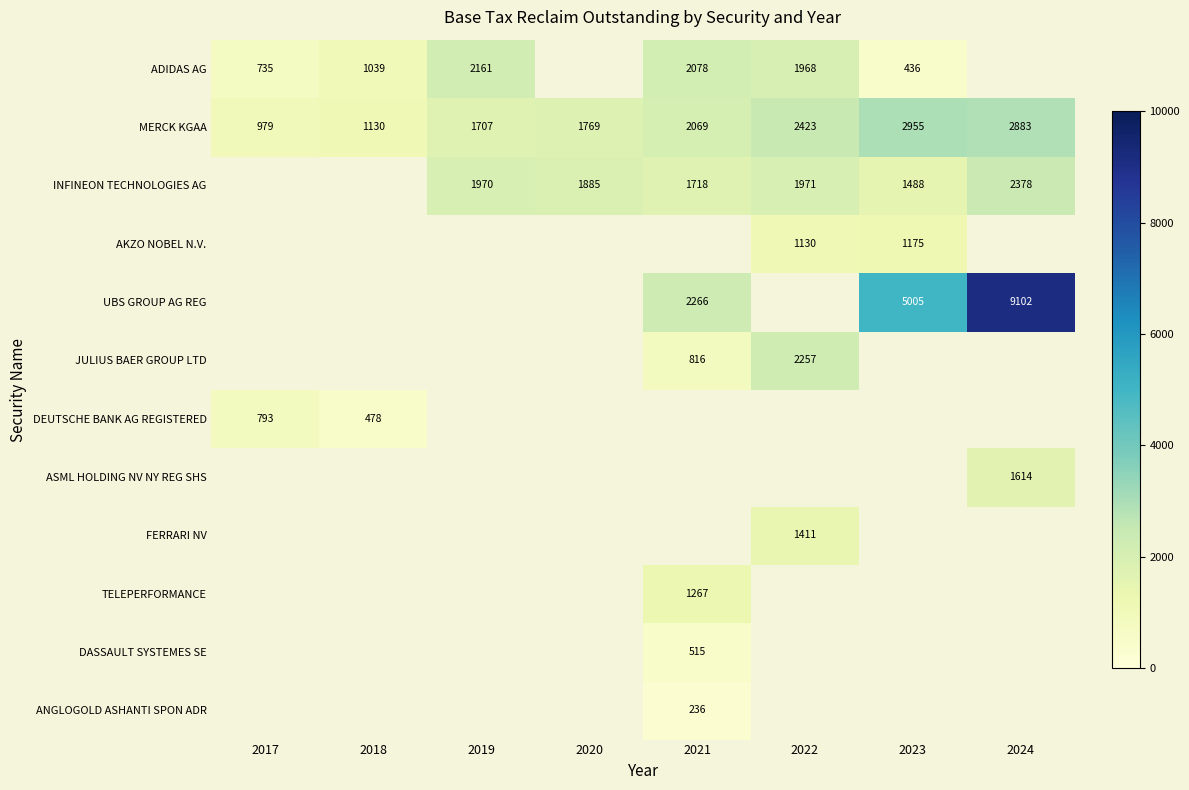

At which category does the chart reach its peak across all series?

2024